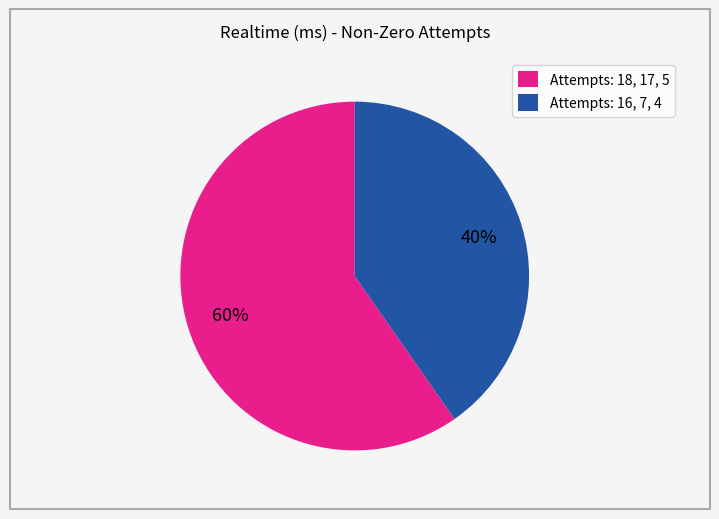

To the nearest percent, what is the average slice percentage?

50%